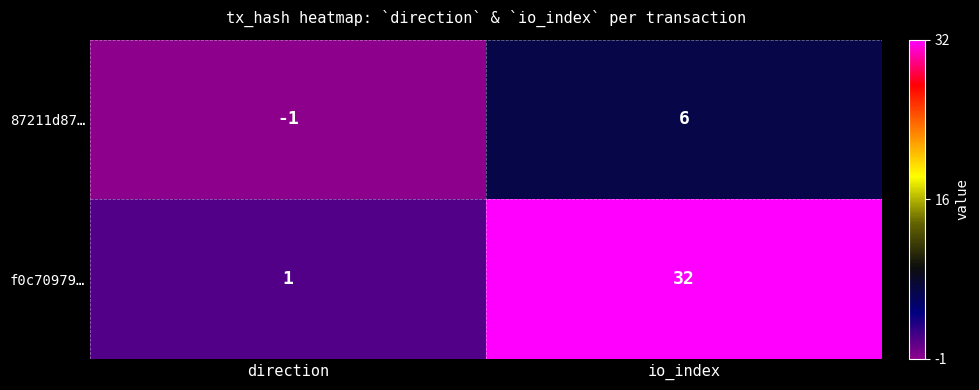

Which label corresponds to the largest value in the chart?

io_index